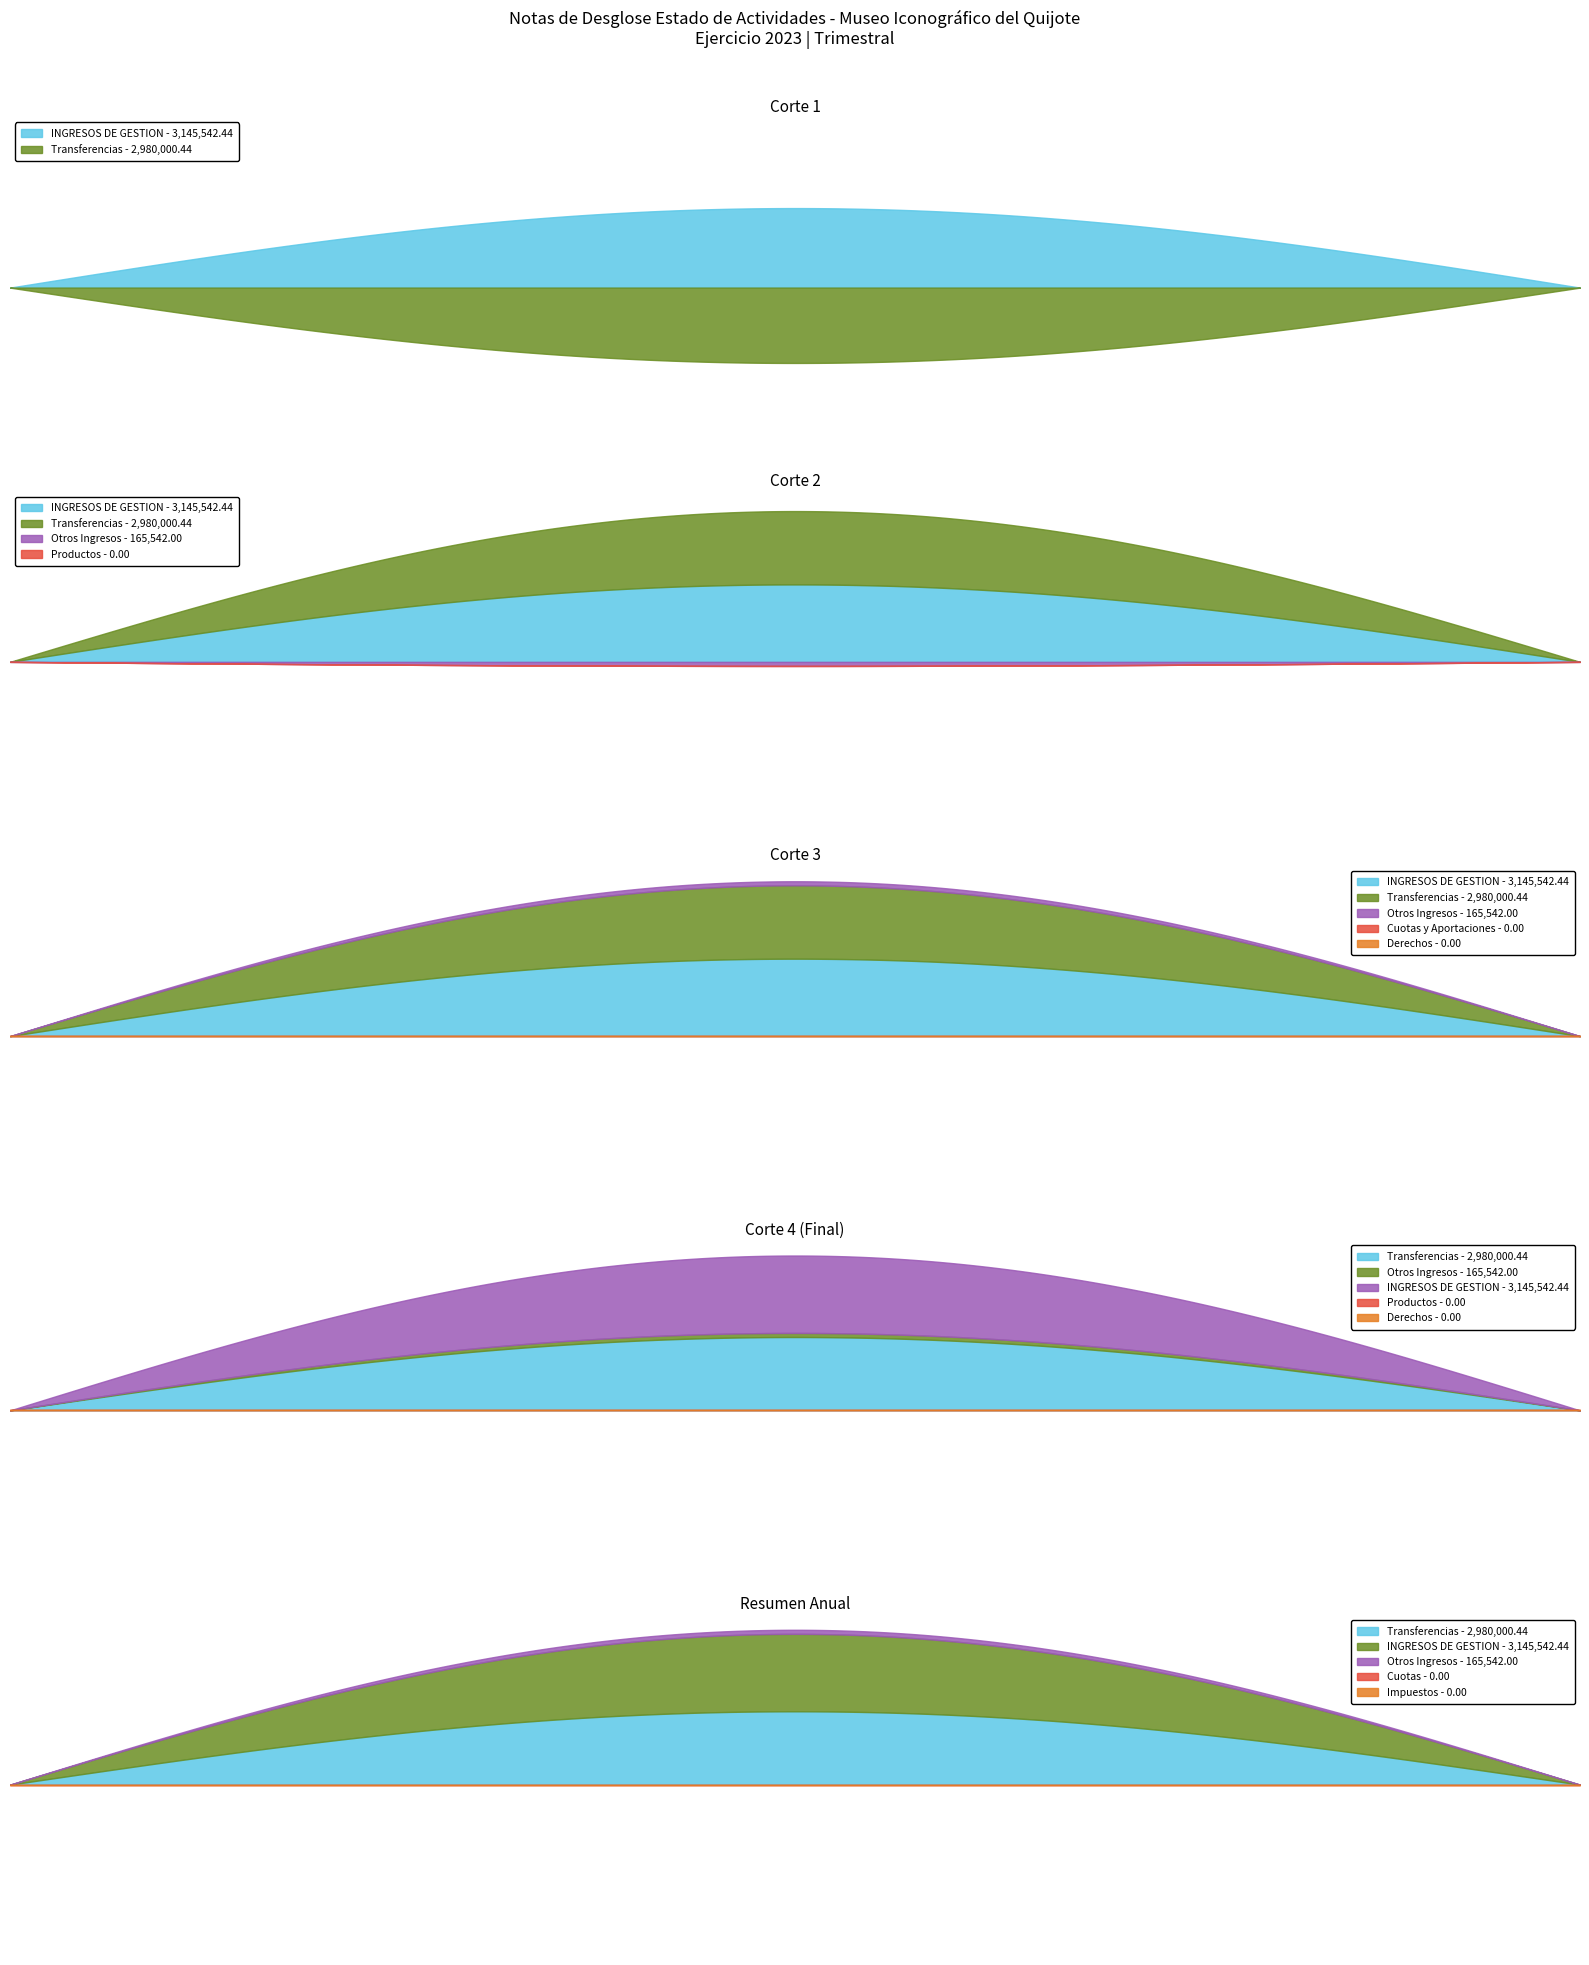

Where is Otros Ingresos nearest to the value 82771?

4110